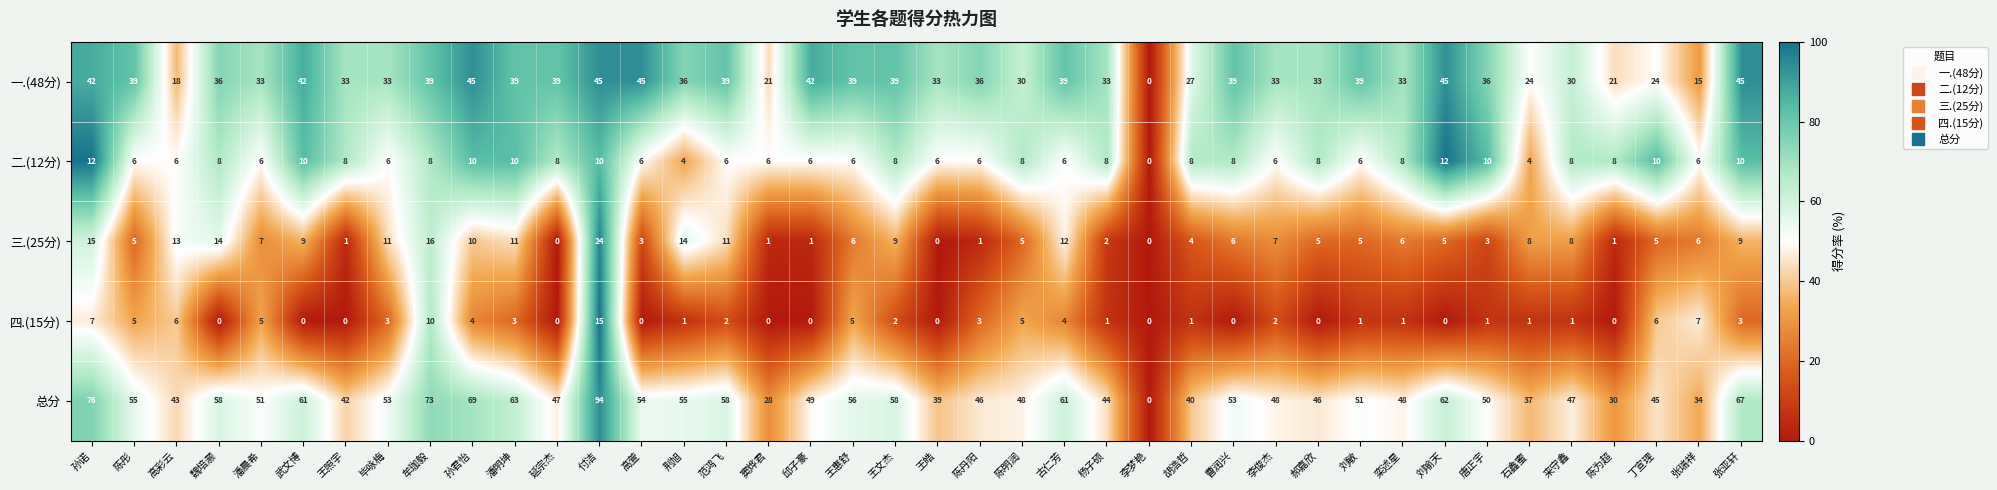

What is the sum of all 三.(25分) values?

279